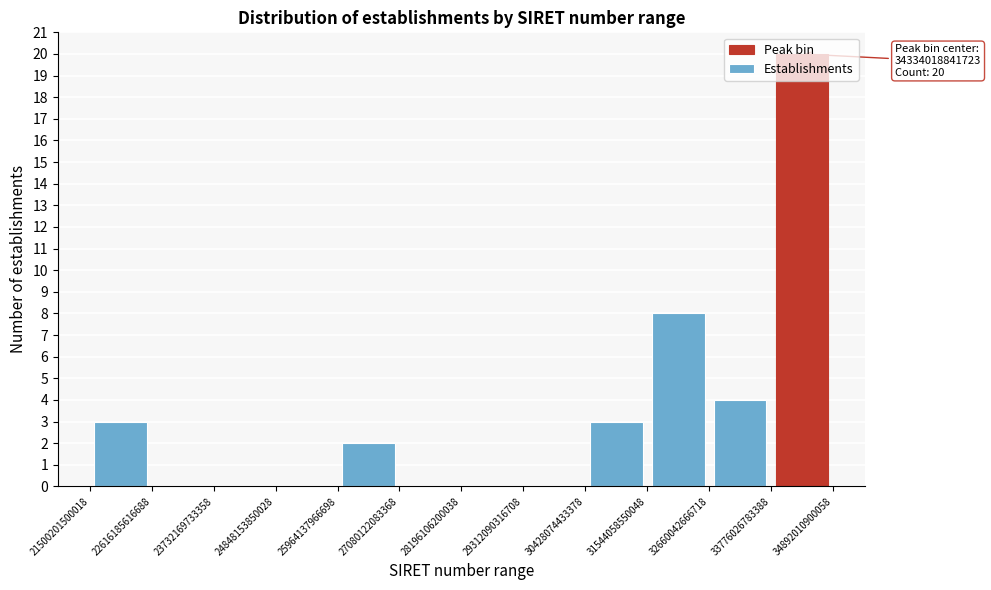

Which range on the x-axis has the tallest bar?

33776026783388 to 34892010900058